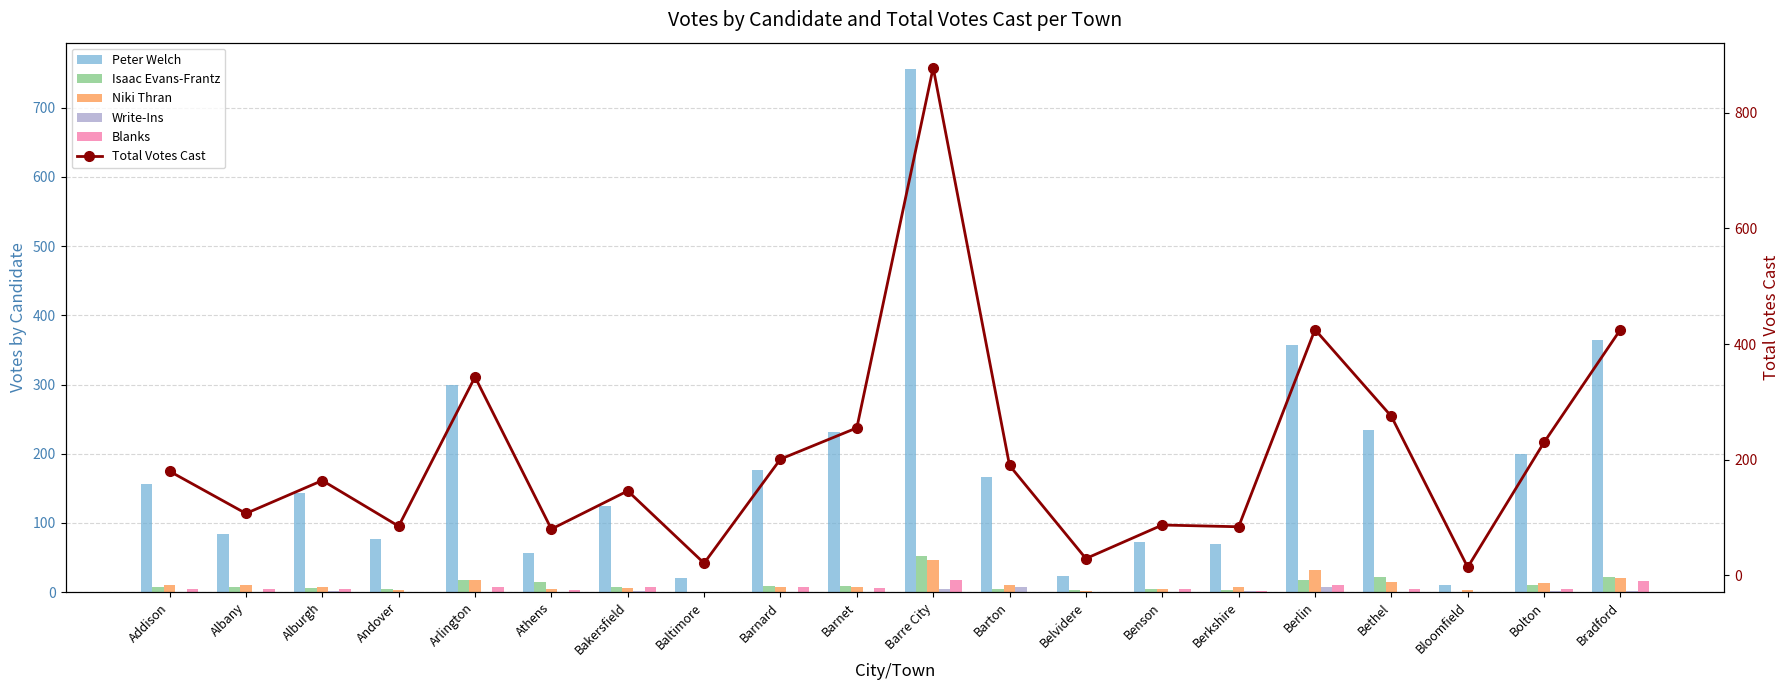

Which series changed the most between Athens and Berlin?

Total Votes Cast